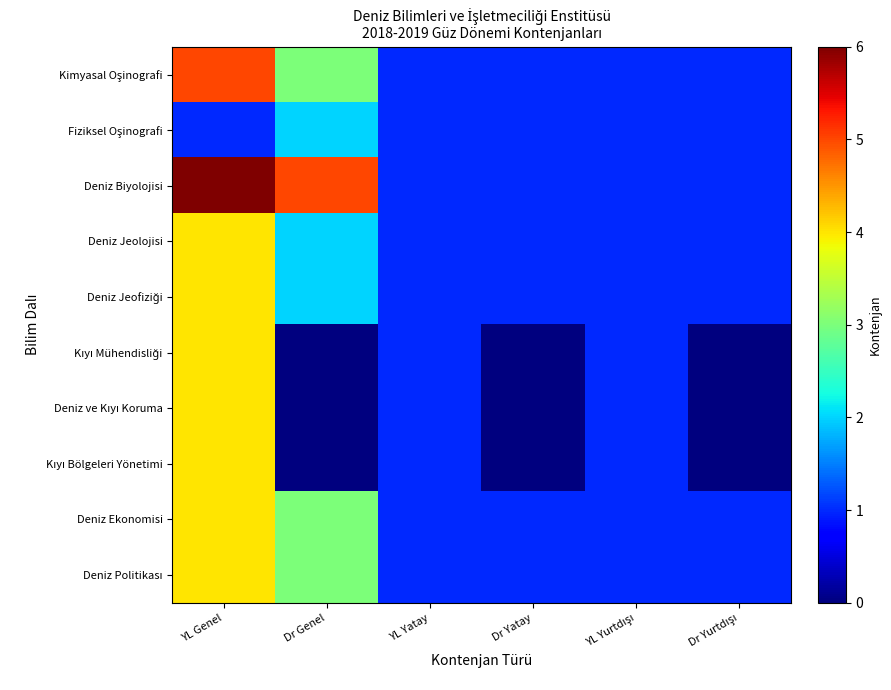

How many series are shown in this chart?

10